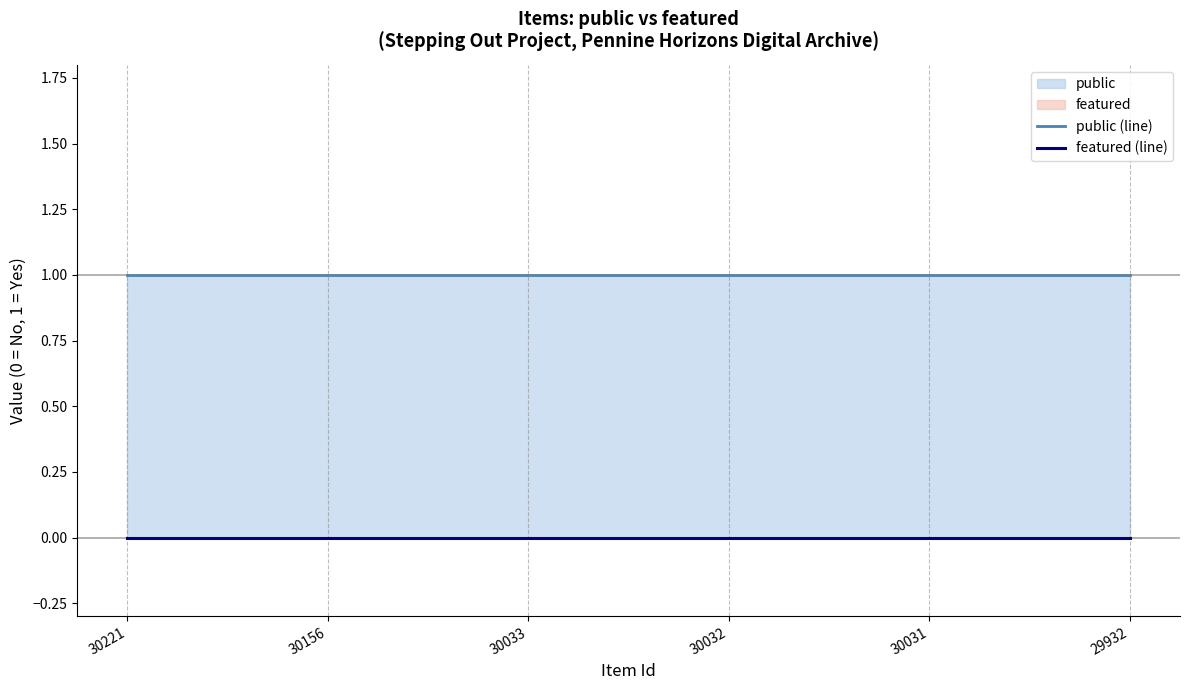

What is the spread (max minus min) of values at 30032?

1